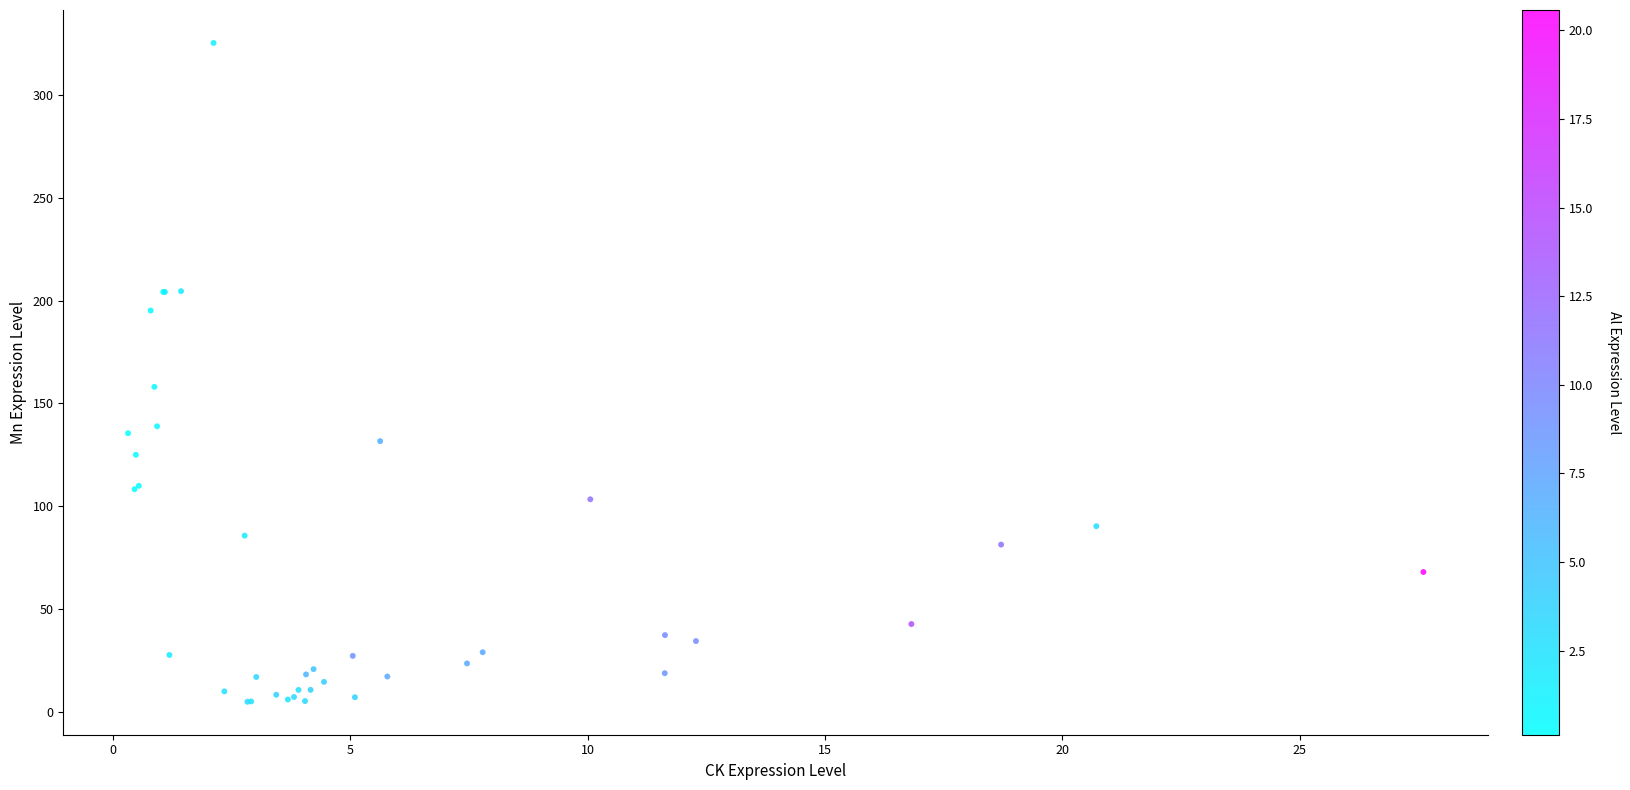

What Y value in the scatter plot is closest to 165?

158.1